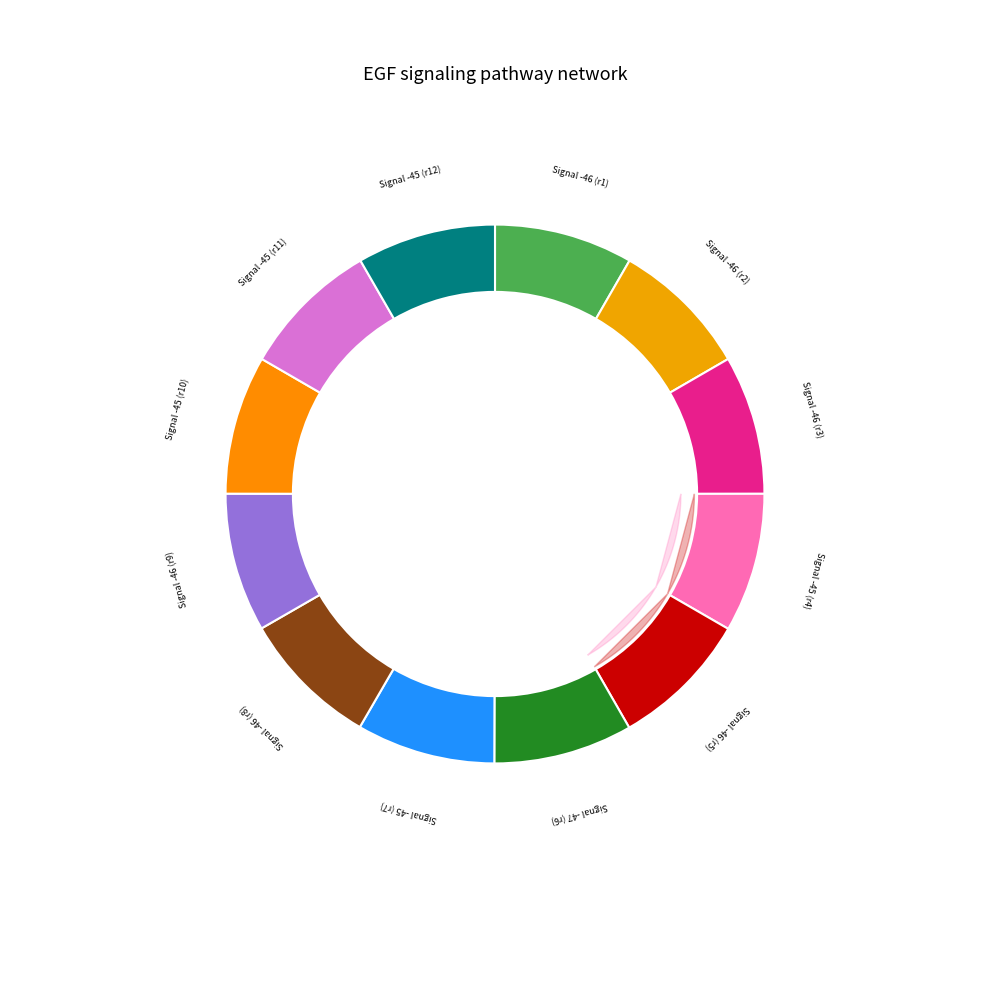

Does -45 account for over 50% of the chart?

No